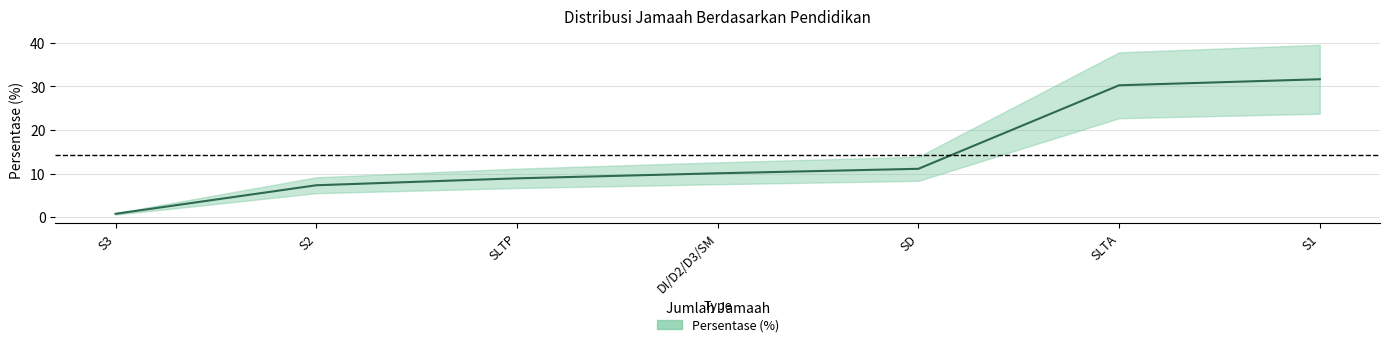

At which category does the chart reach its peak across all series?

S1